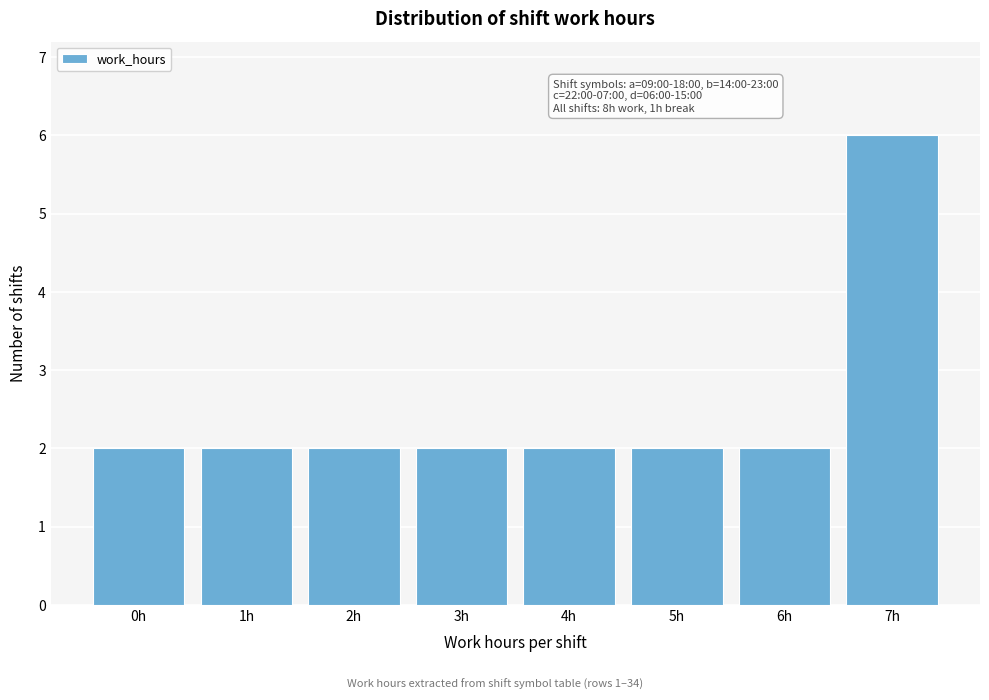

Reading left to right, transcribe all the data shown in this chart.

0h=2	1h=2	2h=2	3h=2	4h=2	5h=2	6h=2	7h=6